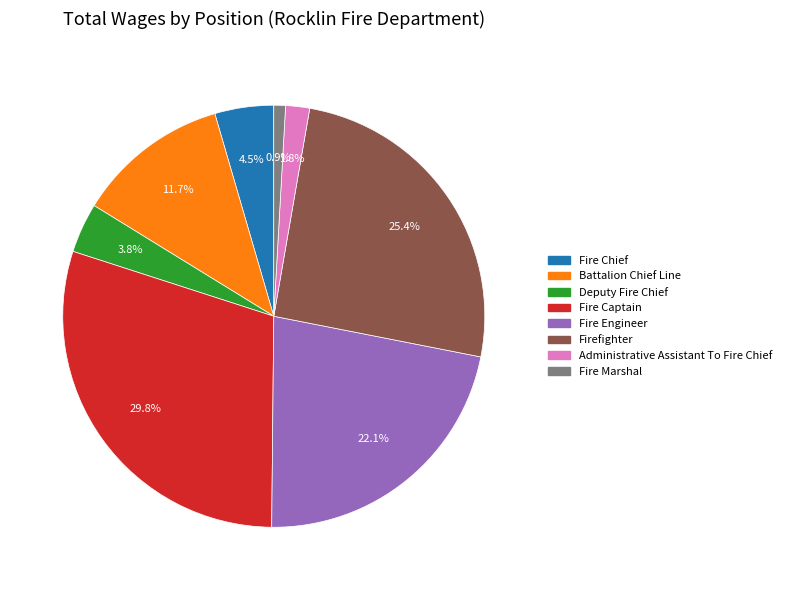

Is Fire Chief the majority of the pie?

No